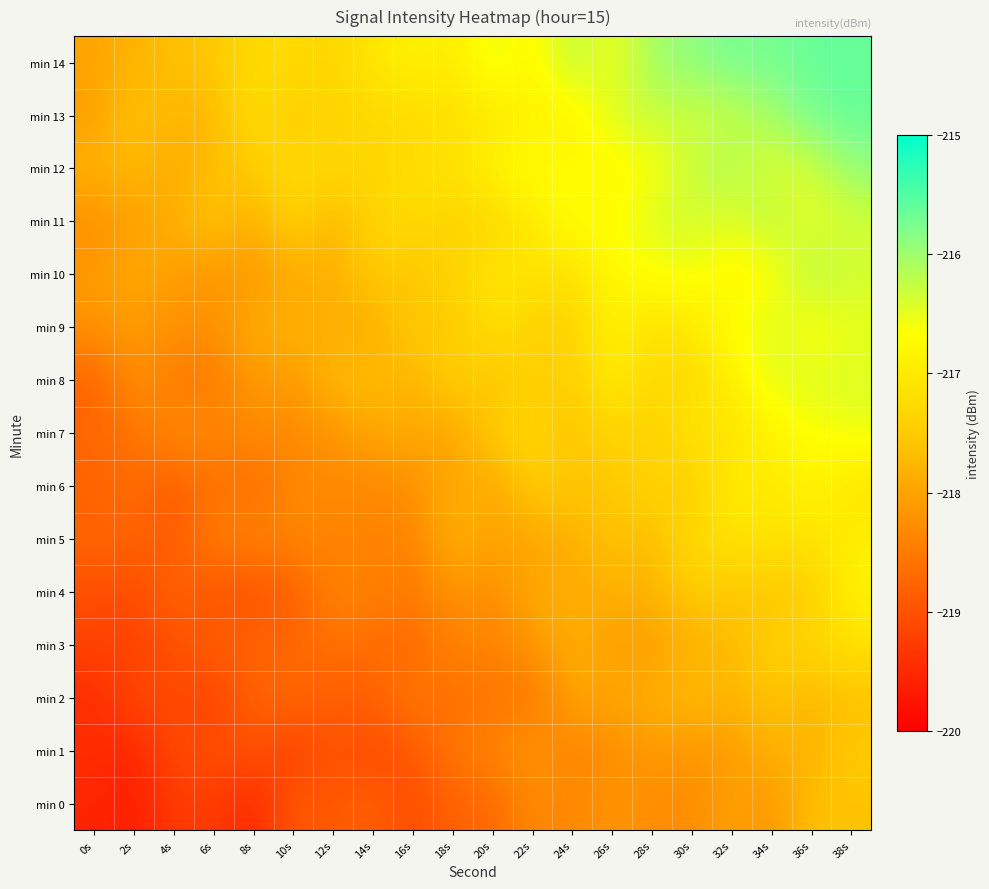

How many categories are shown in the chart?

20